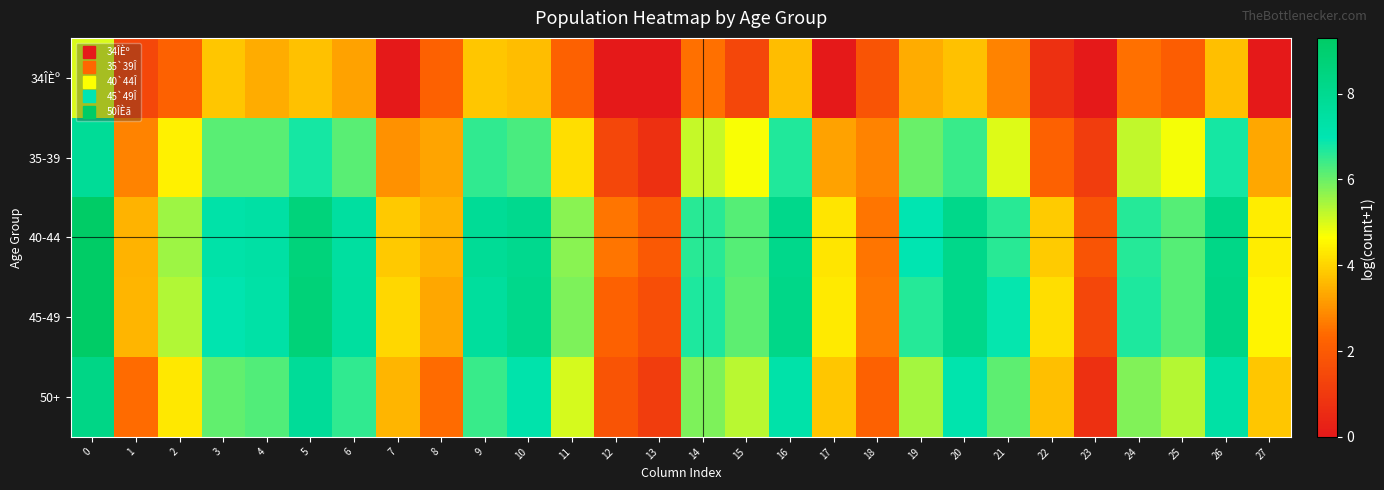

Rank the series at 12 from lowest to highest value.

34ÎÈº, 35-39, 50+, 45-49, 40-44